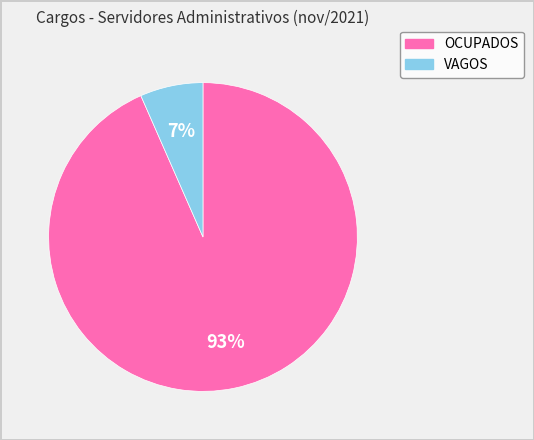

Rank the categories by value from lowest to highest.

VAGOS, OCUPADOS